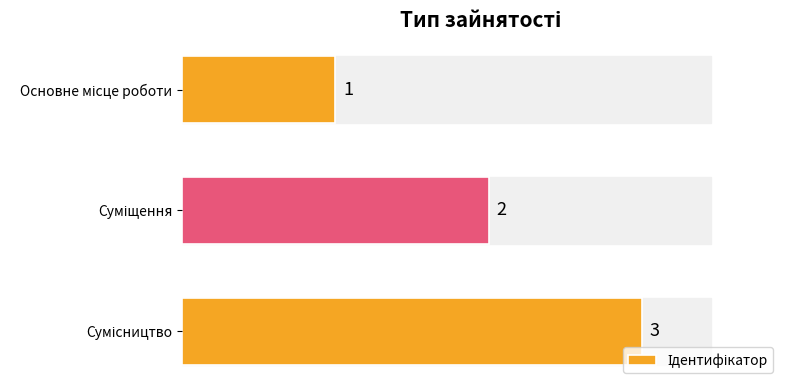

Are the bars horizontal?

Yes